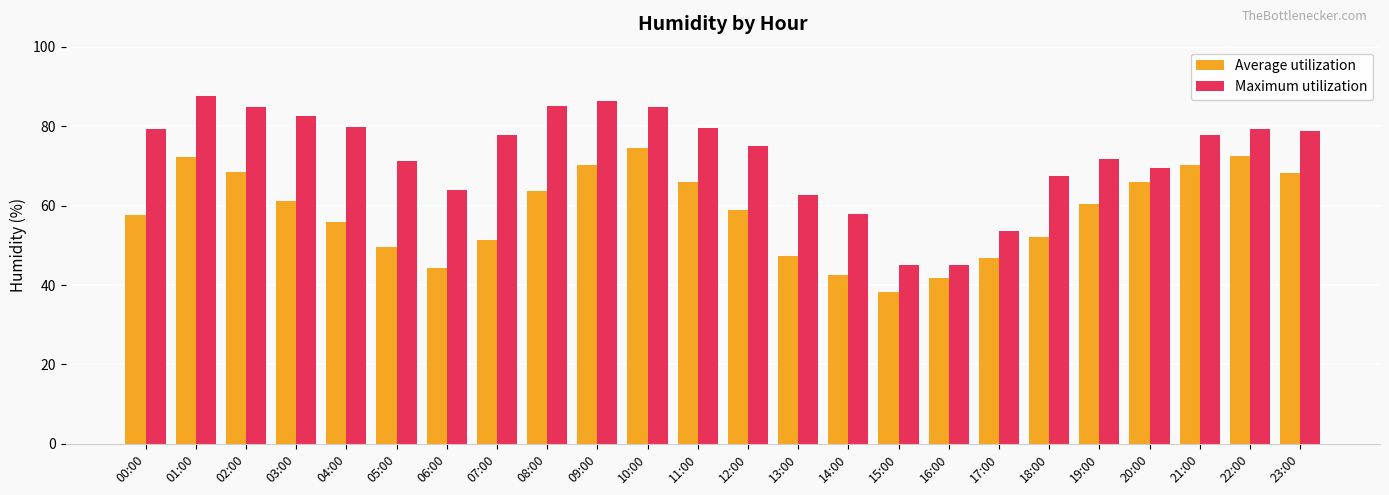

What is the highest value of the Average utilization series?

74.5